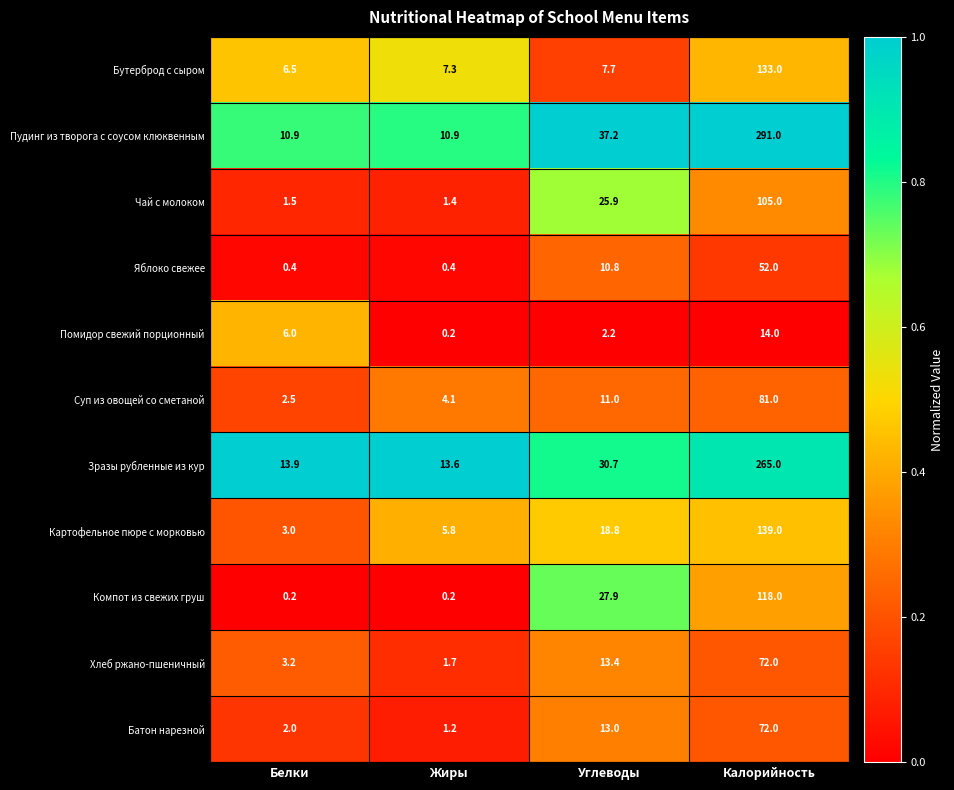

How many distinct data groups are displayed?

11